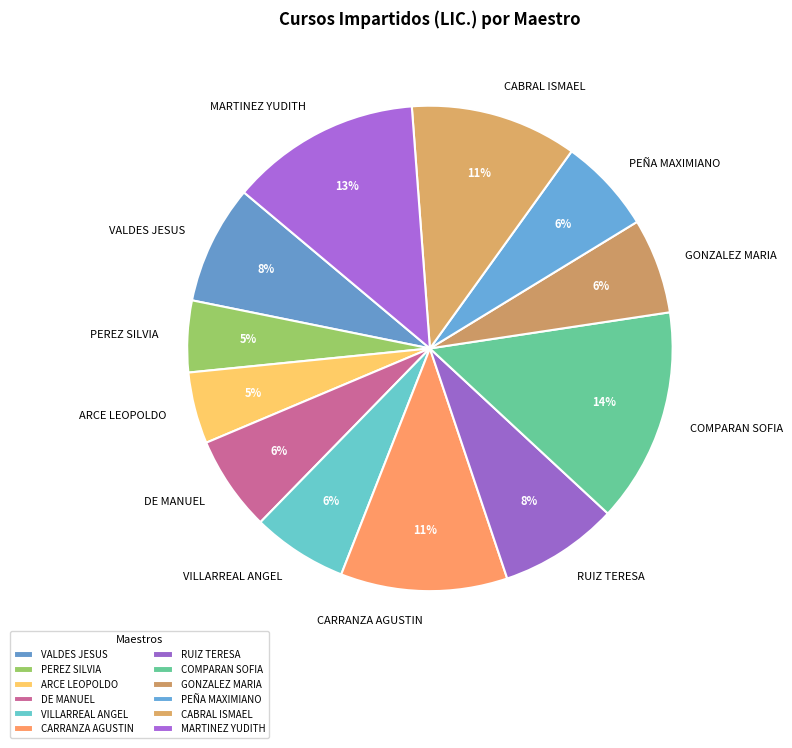

Which has a higher value, MARTINEZ YUDITH or VALDES JESUS?

MARTINEZ YUDITH